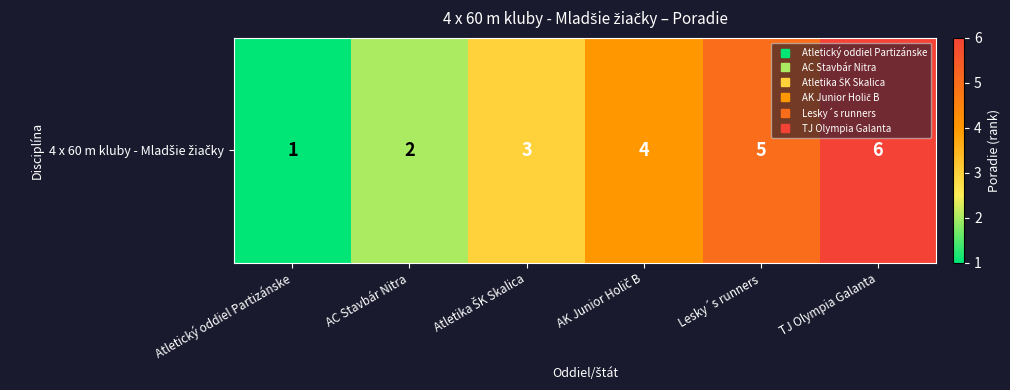

The value at AC Stavbár Nitra is 2. True or false?

True